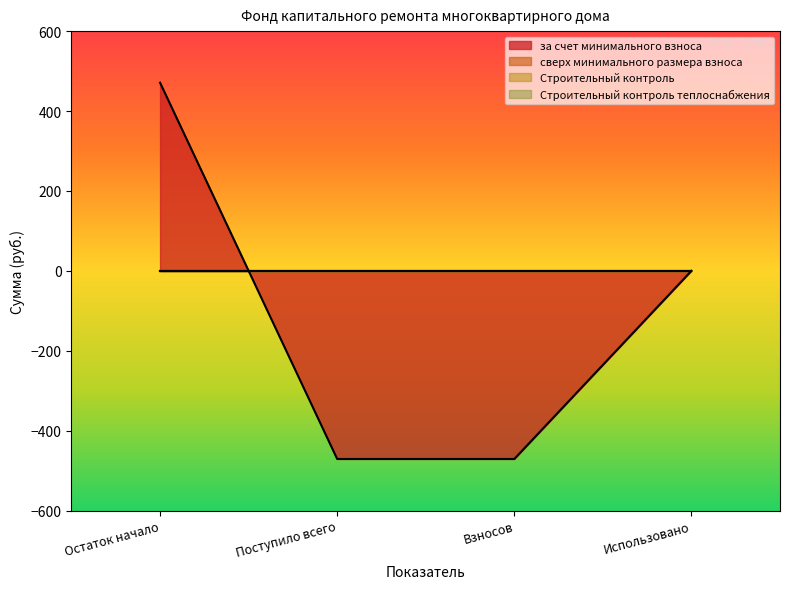

Which series has the widest spread of values?

за счет минимального взноса